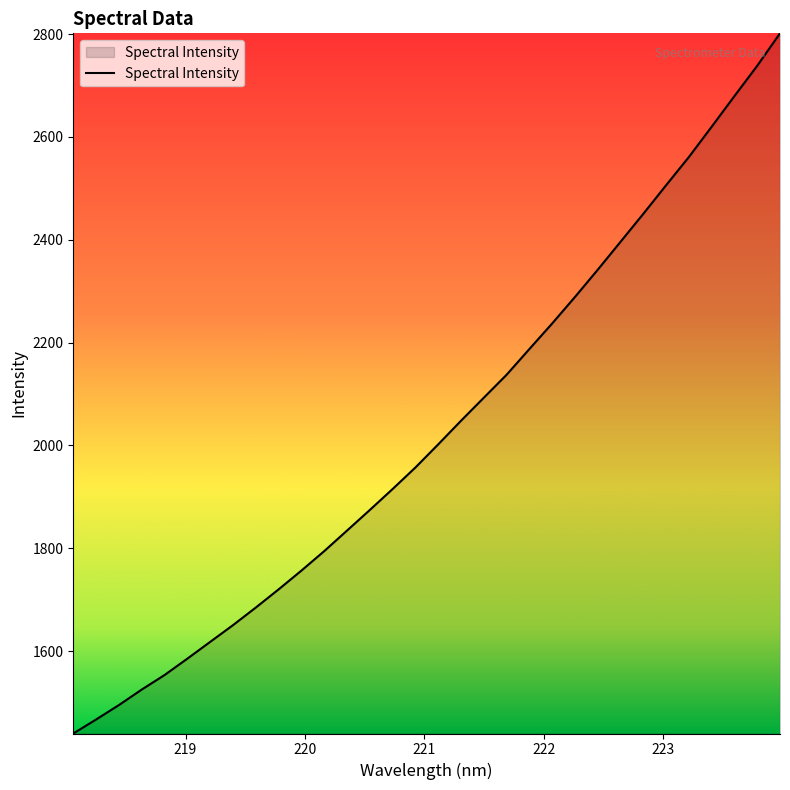

What is the greatest value displayed?

2801.5